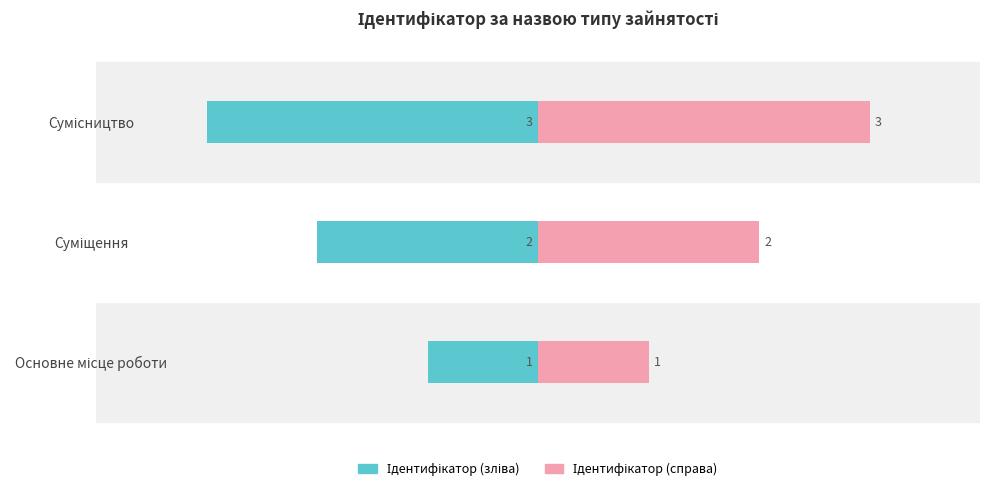

What is the sum of all Ідентифікатор (зліва) values?

-6